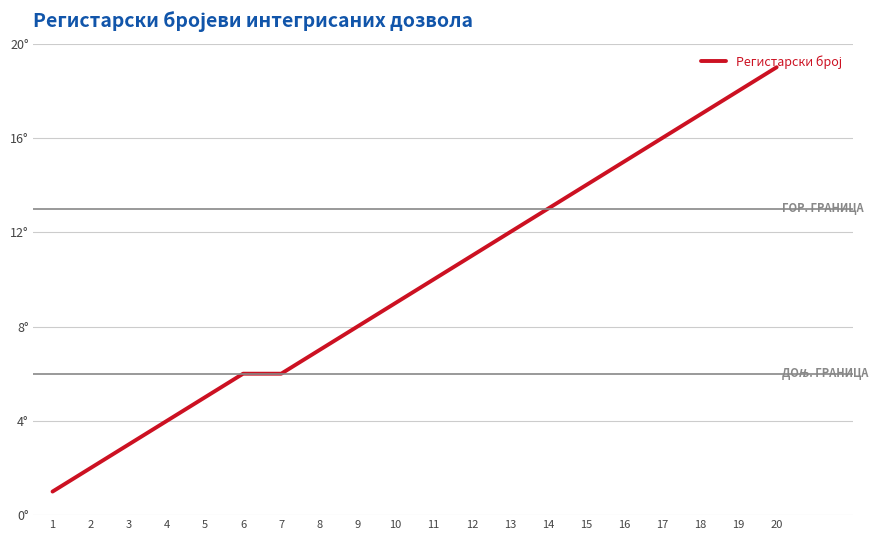

Is this an area chart (filled region under the line)?

No